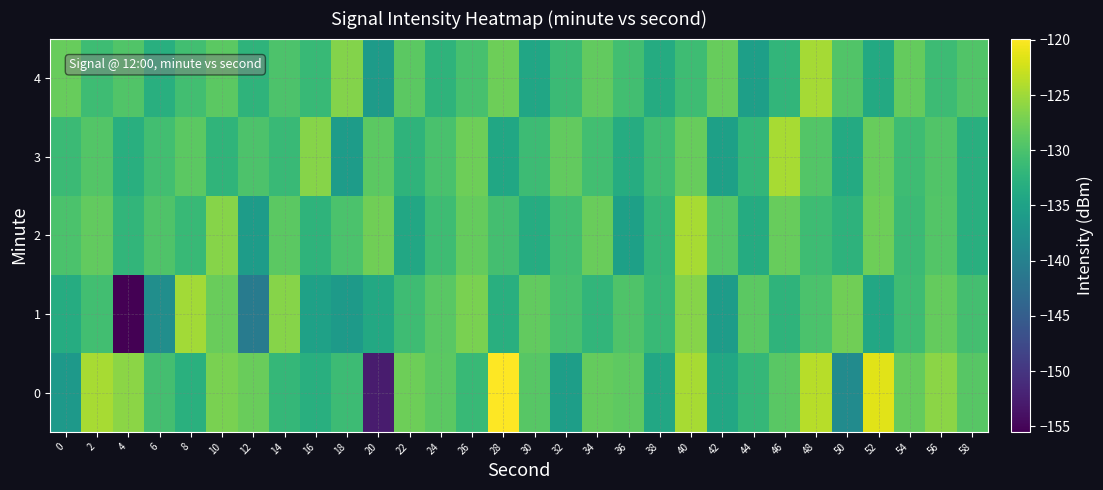

How many data points does each series have?

30